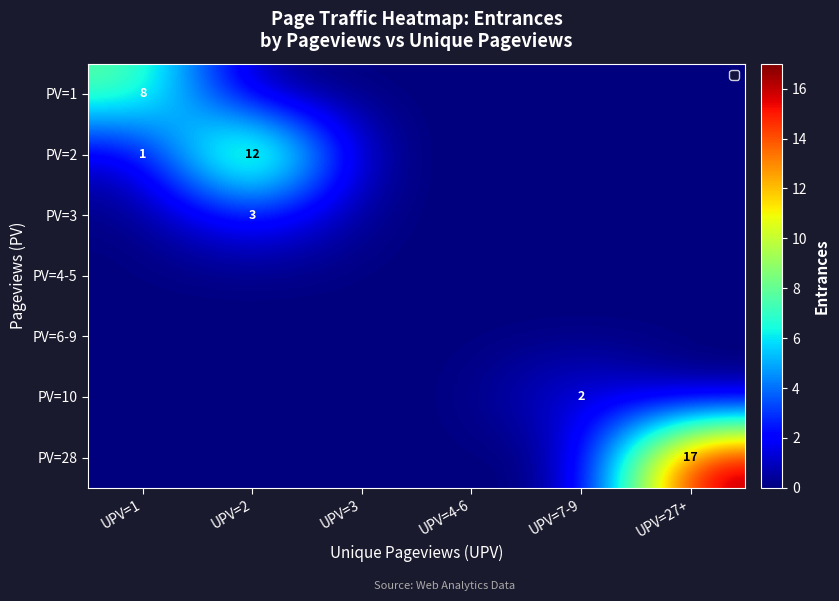

At which category is the sum across all series the highest?

UPV=27+